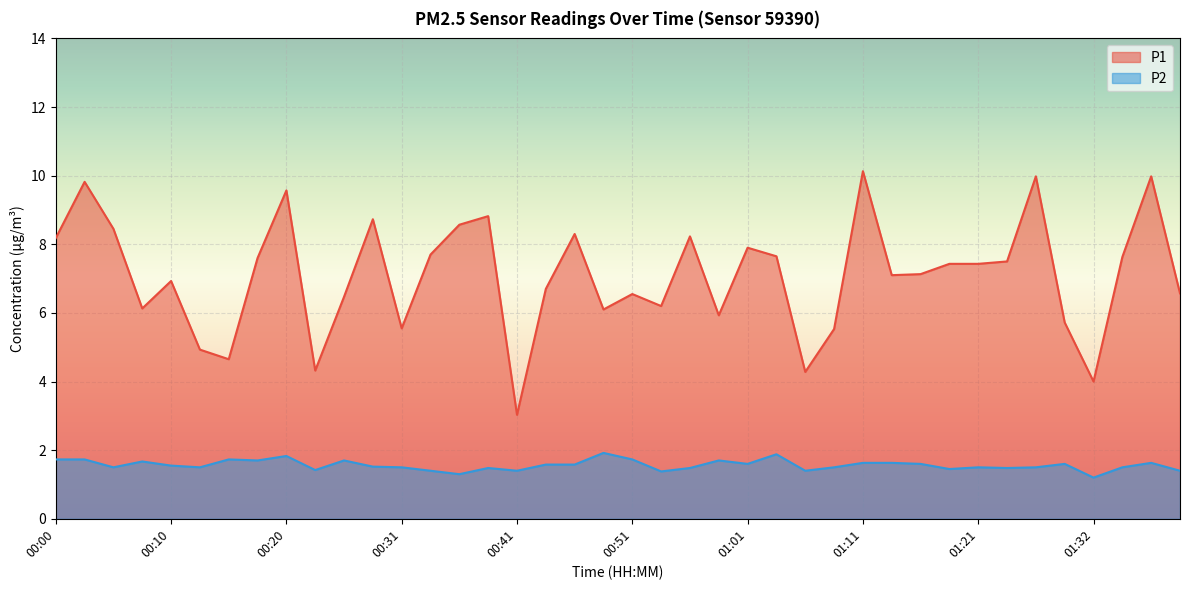

Between 00:31 and 00:49, which is larger?

00:49